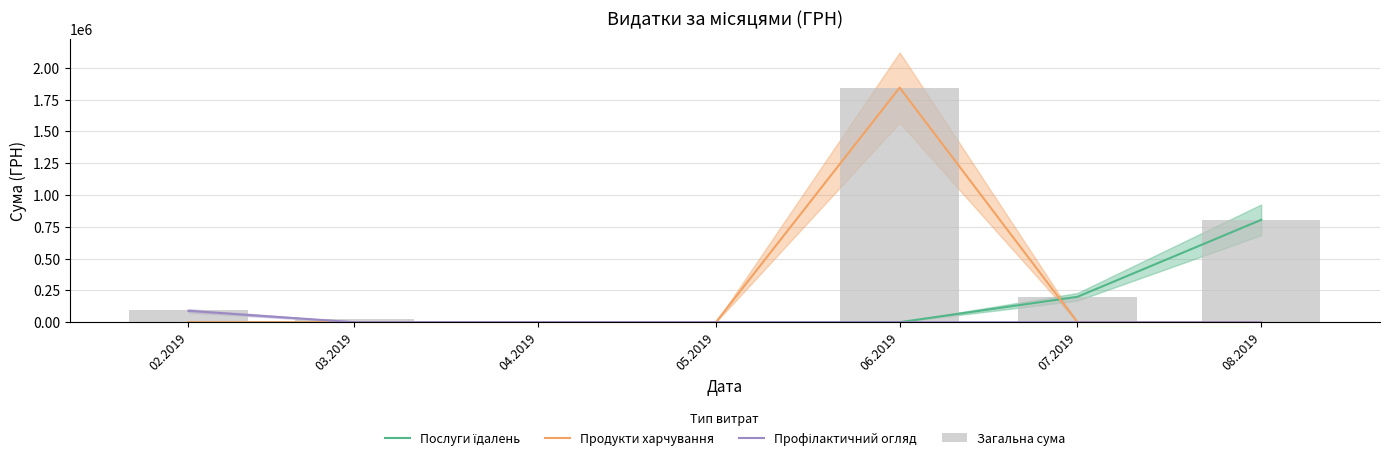

What position from the left is 03.2019?

2